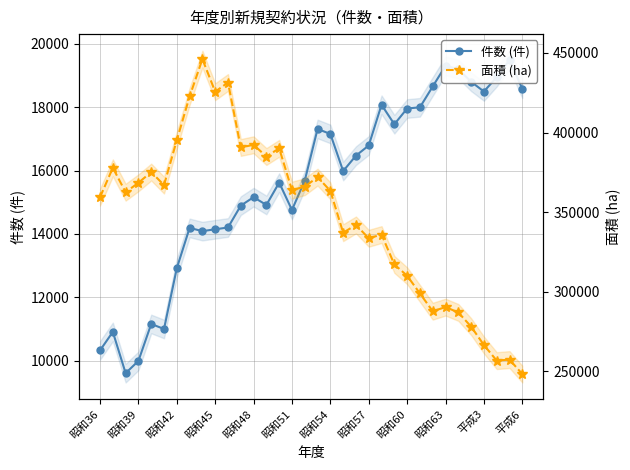

True or false: 件数 (件) and 面積 (ha) cross at least once.

False